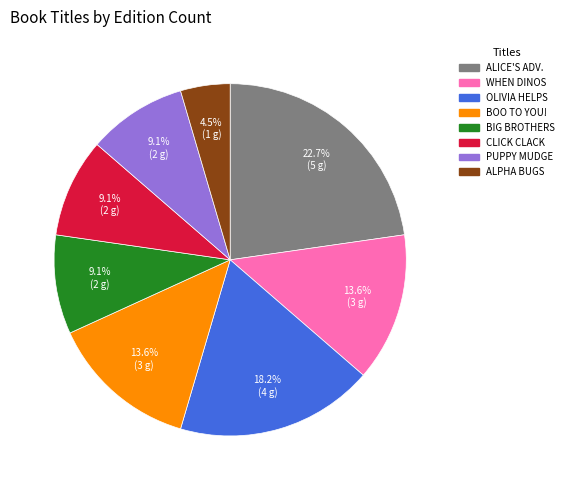

Does any single category account for the majority?

No